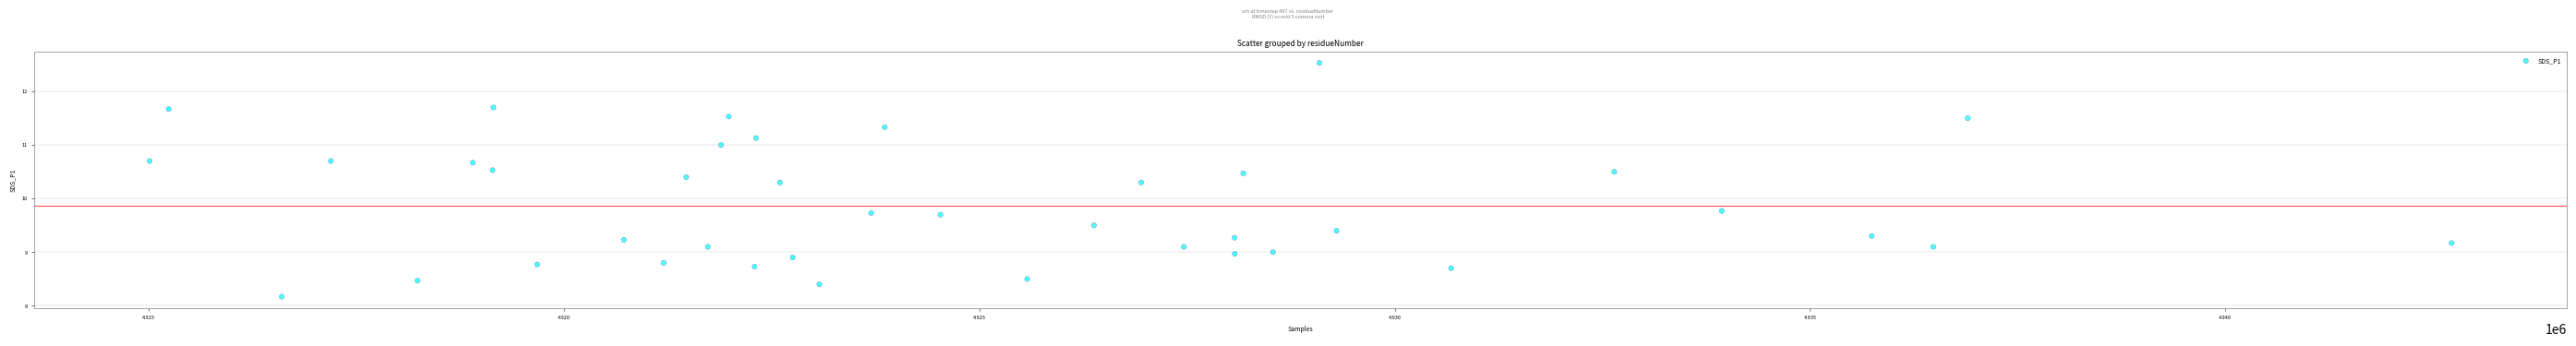

What is the range of X values (max minus min)?

27713.0